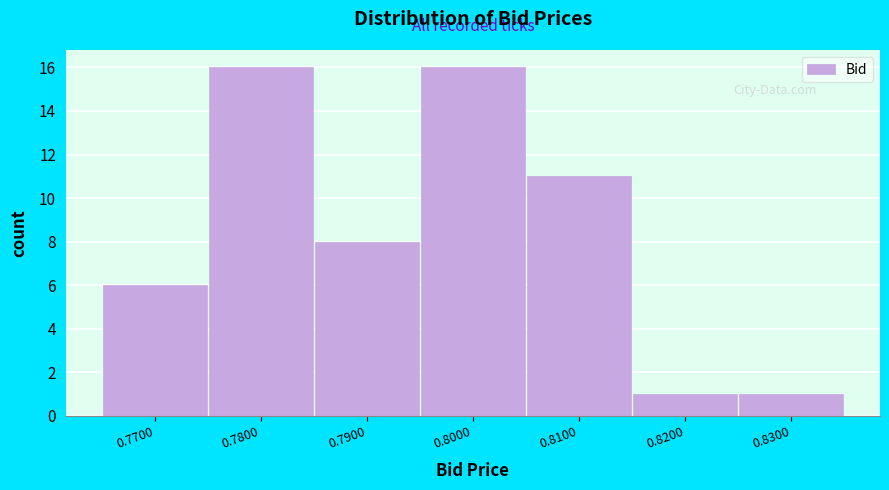

What is the height of the bar covering 0.805 to 0.815 on the x-axis? The values are not printed on the chart, so give them approximately, as read against the axis.

11